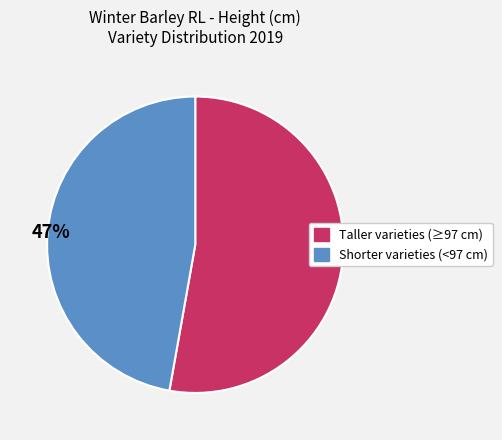

Does any single category account for the majority?

Yes